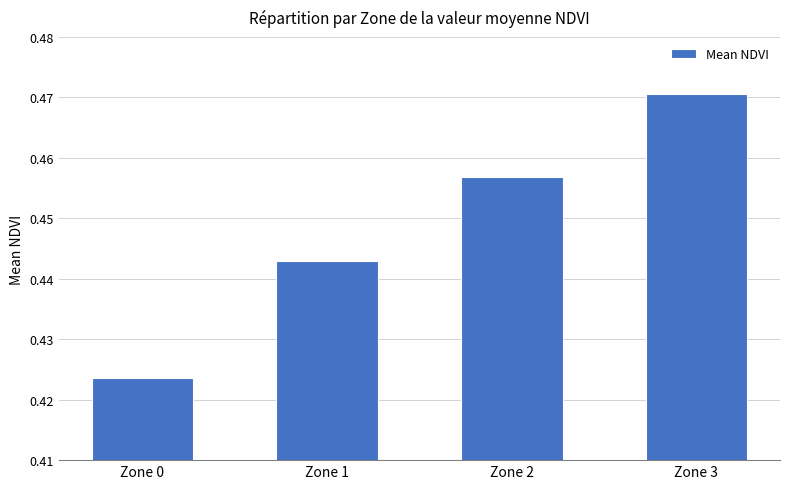

Are the bars horizontal?

No